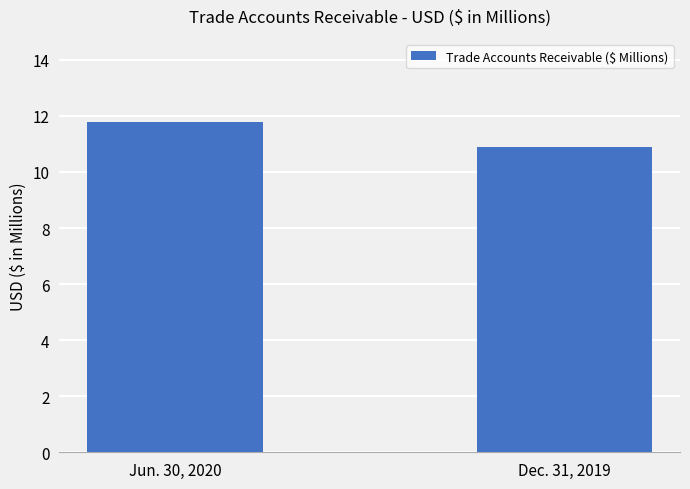

Count the number of data series in this chart.

1